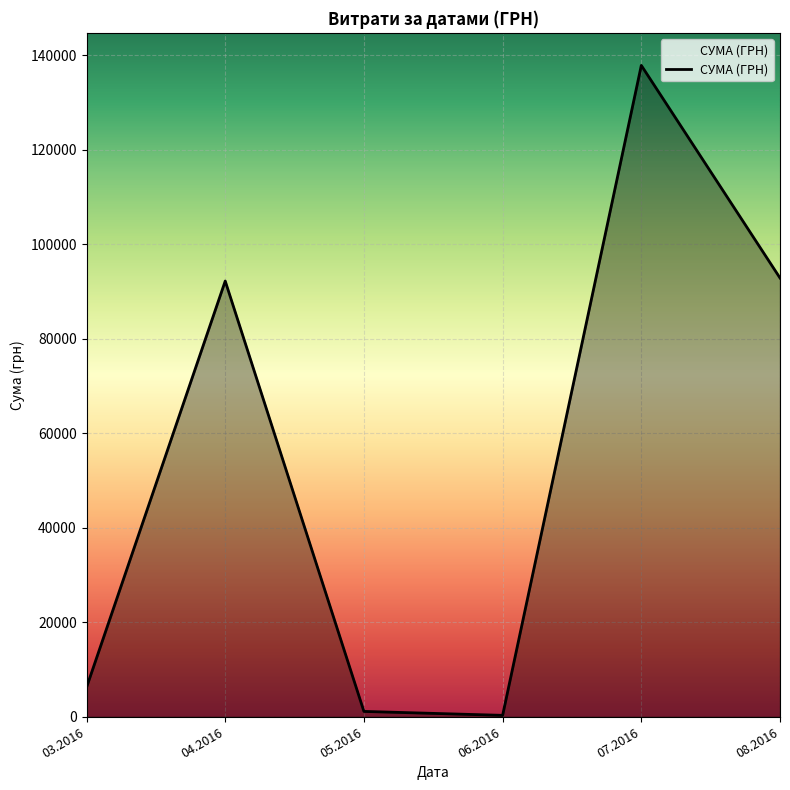

What is the maximum value shown in the chart?

137843.0